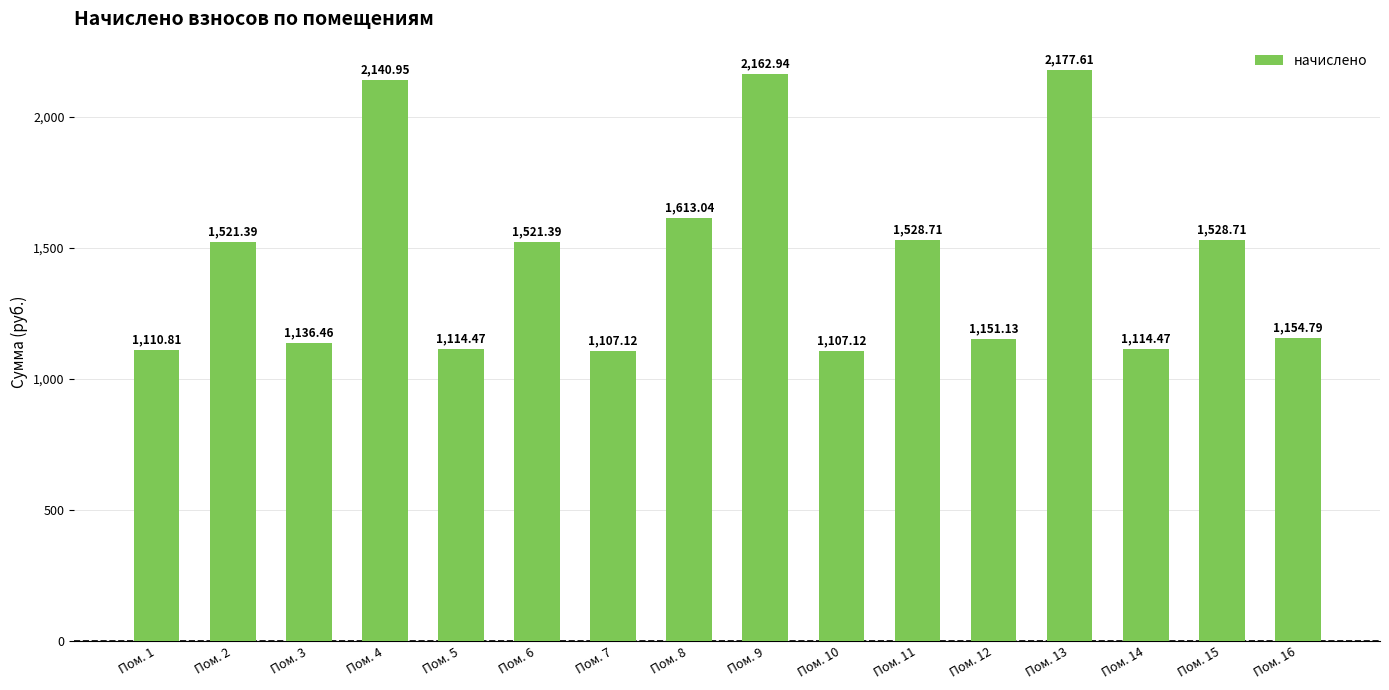

The chart shows a value of 2519.1 at Пом. 6. True or false?

False